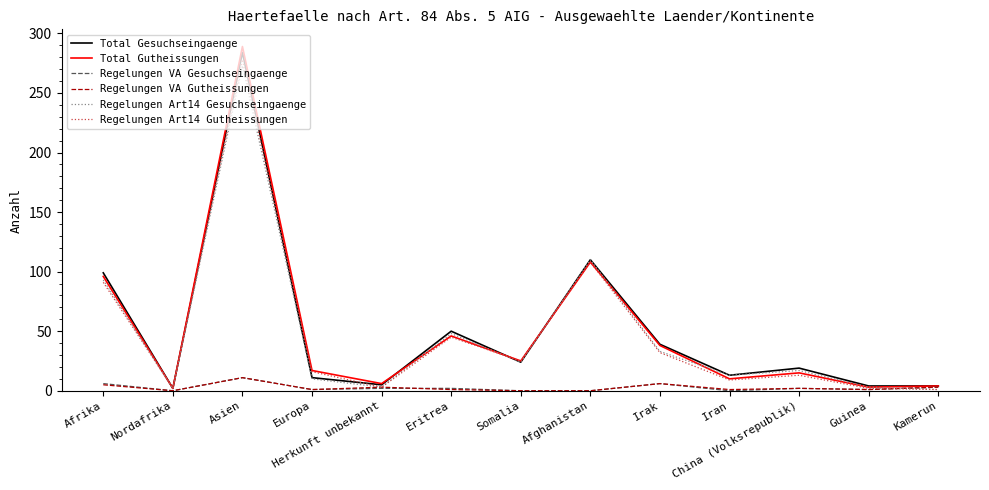

Is the value of Regelungen Art14 Gutheissungen at Irak greater than the value of Total Gesuchseingaenge at Irak?

No